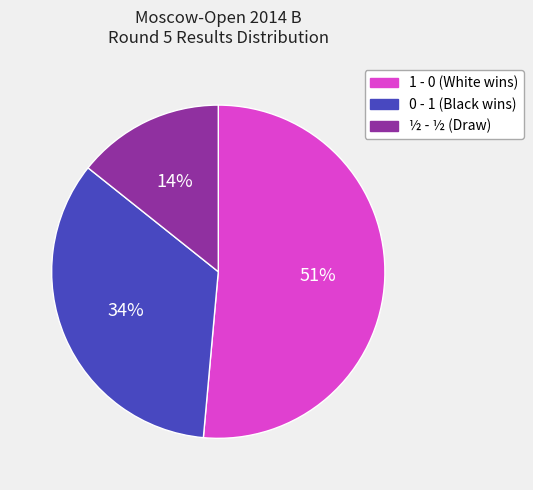

To the nearest percent, what is the combined percentage of 0 - 1 and 1 - 0?

86%